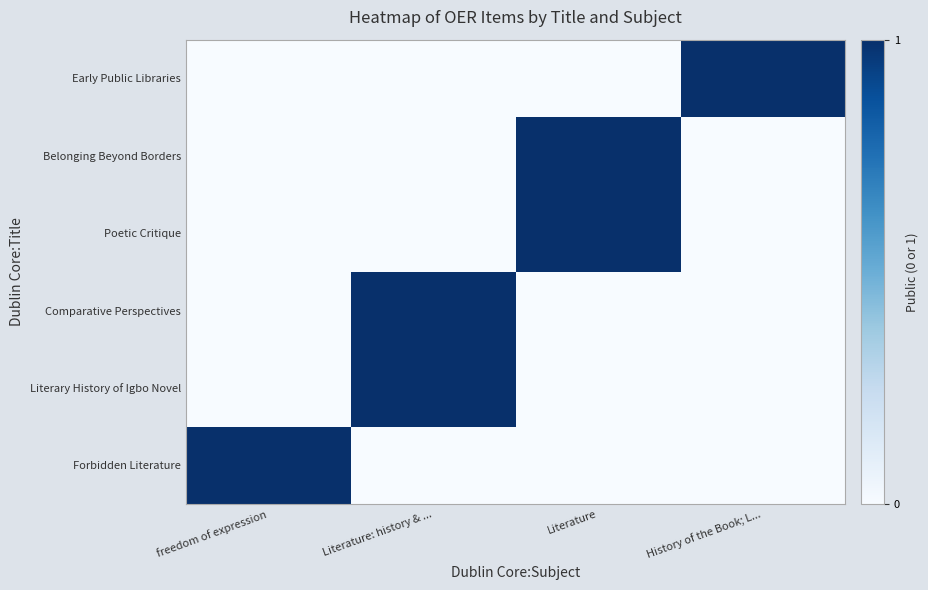

What is the total value across all series at Literature?

2